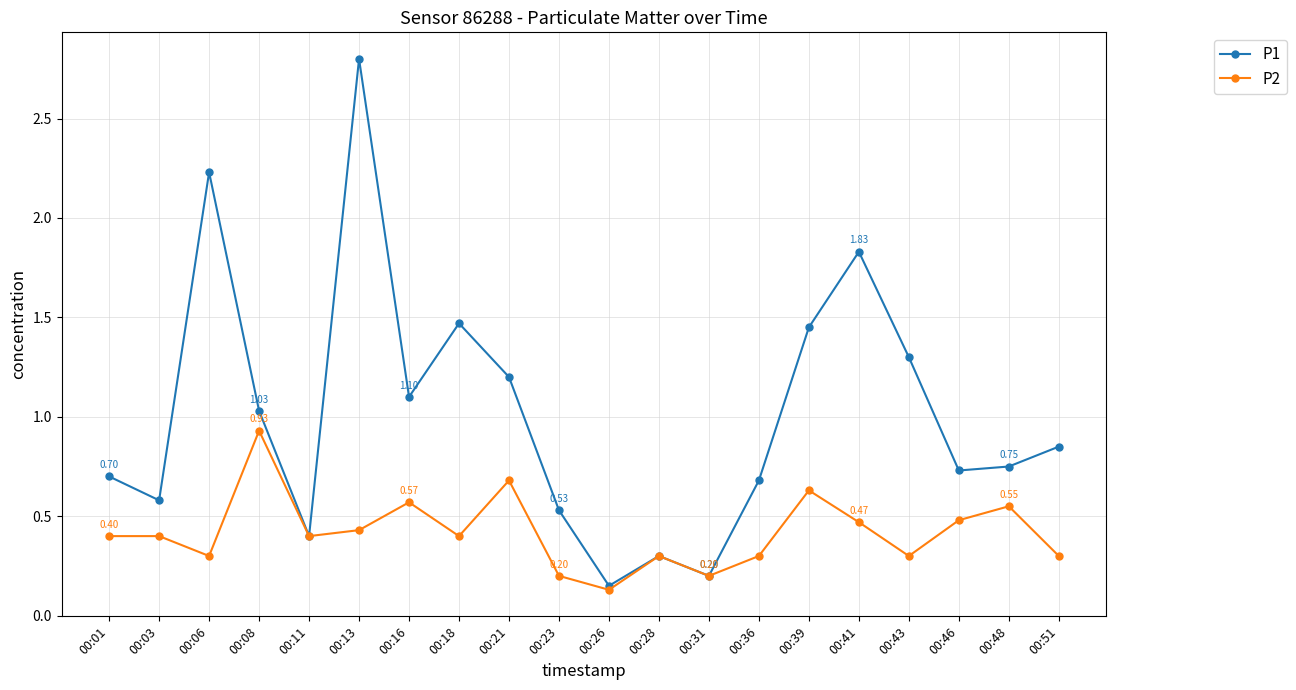

Which series has the widest spread of values?

P1